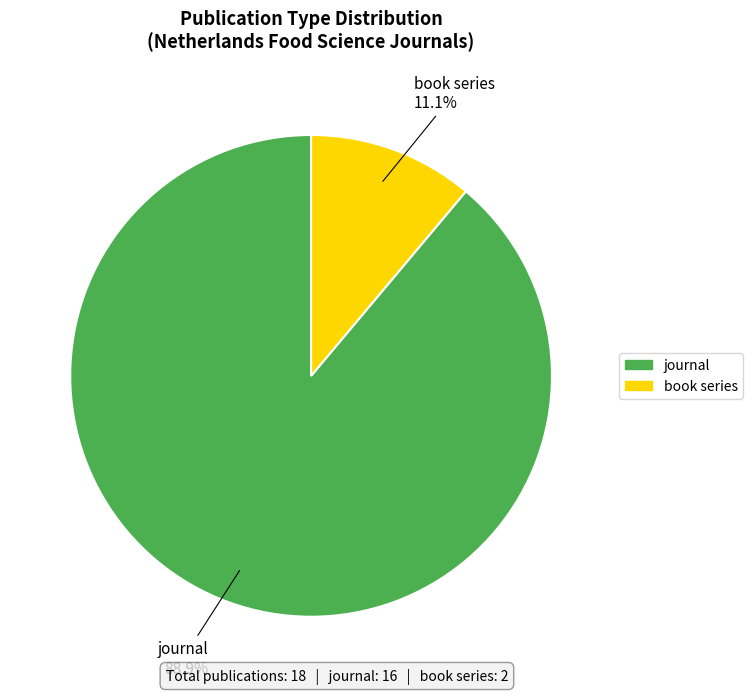

What is the smallest slice in the pie chart?

book series